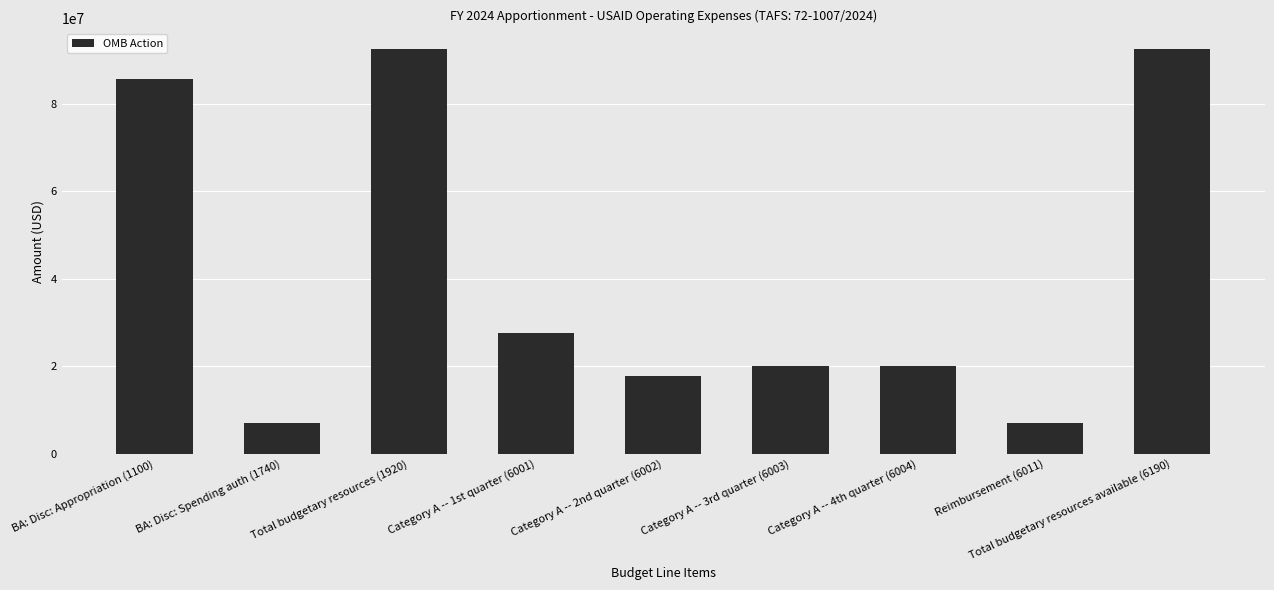

Which has a higher value, Category A -- 2nd quarter (6002) or Reimbursement (6011)?

Category A -- 2nd quarter (6002)